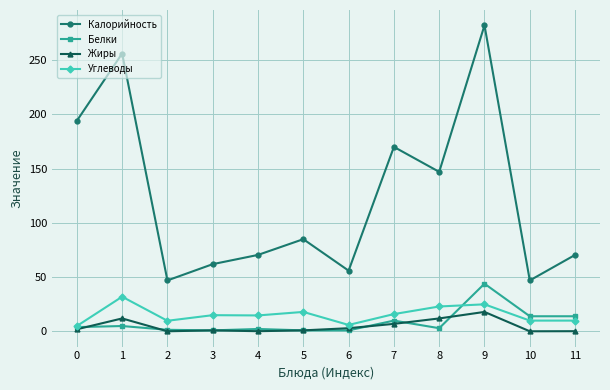

What are all the series names shown in the legend?

Калорийность, Белки, Жиры, Углеводы